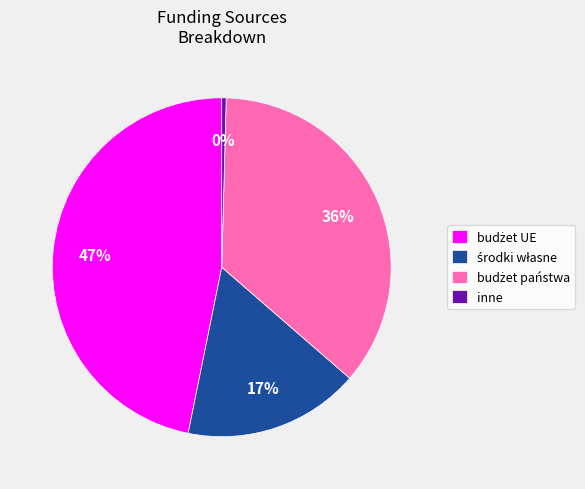

What is the smallest slice in the pie chart?

inne